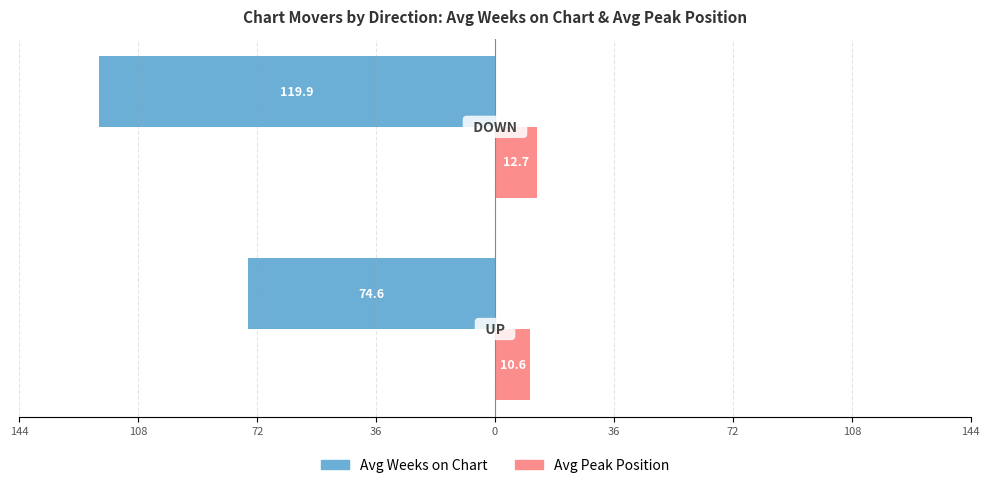

What are all the series names shown in the legend?

Avg Weeks on Chart, Avg Peak Position